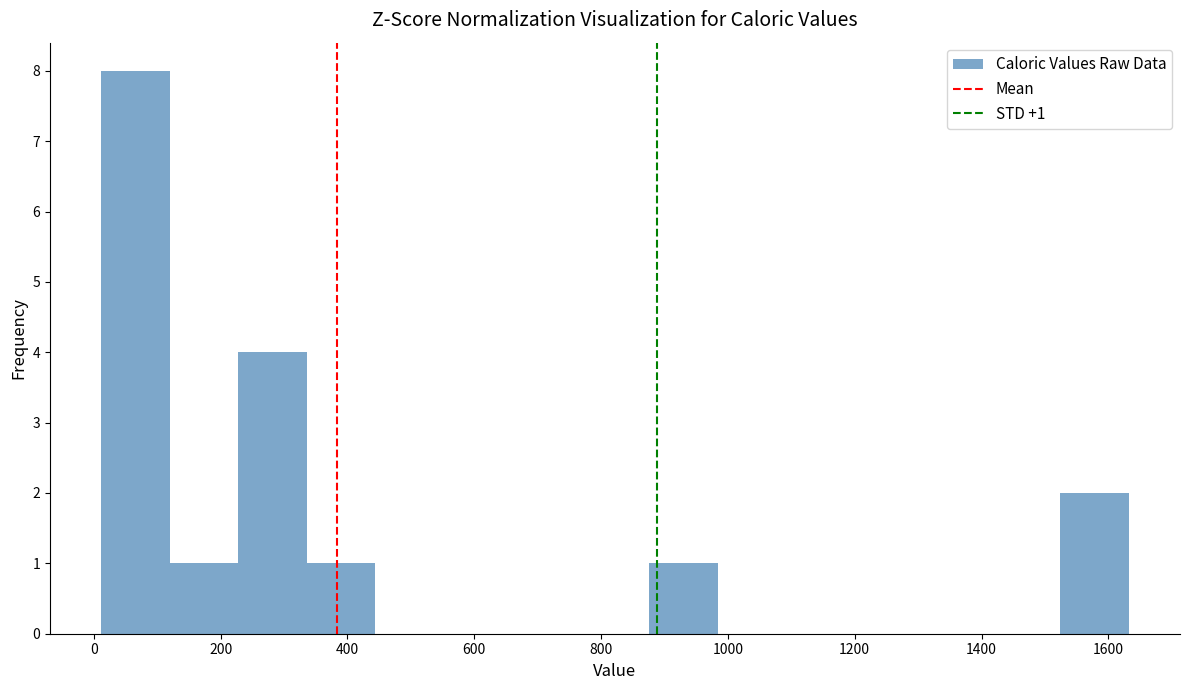

Over which range of the x-axis is the bar tallest?

12 to 120